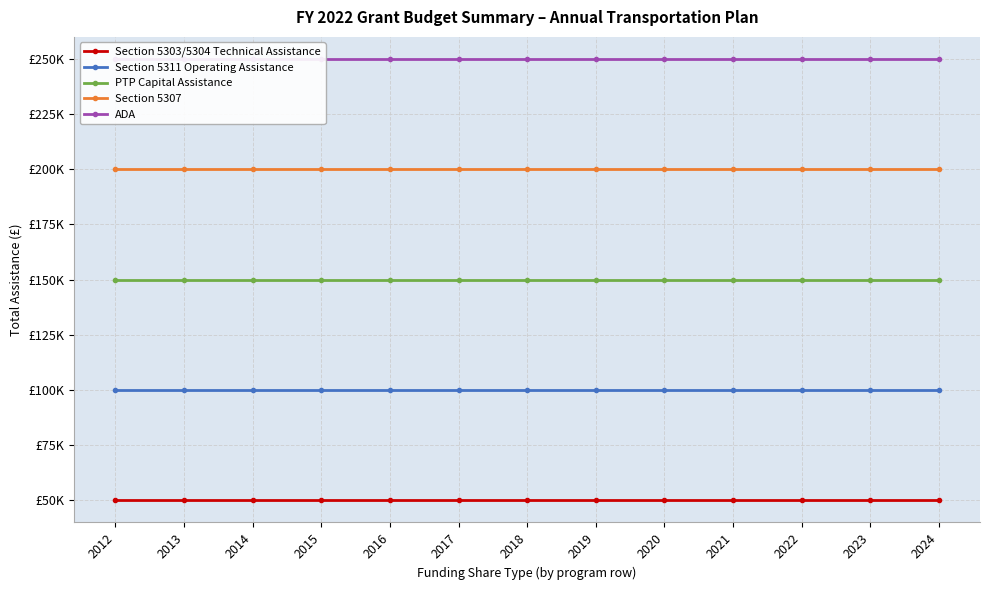

True or false: ADA and Section 5311 Operating Assistance intersect in this chart.

False